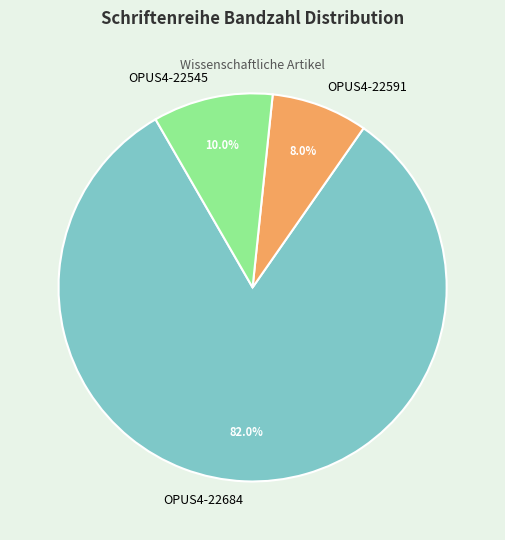

What percentage is the OPUS4-22591 slice, to the nearest percent?

8%